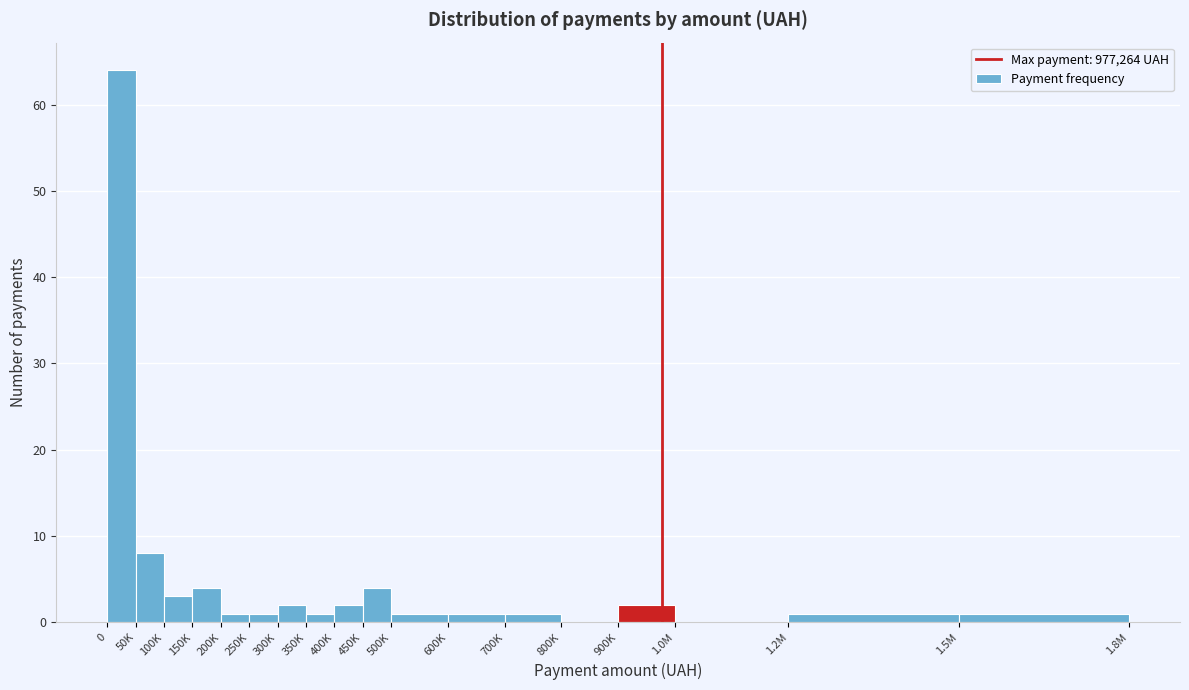

Reading left to right, transcribe all the data shown in this chart.

0=64	50K=8	100K=3	150K=4	200K=1	250K=1	300K=2	350K=1	400K=2	450K=4	500K=1	600K=1	700K=1	800K=0	900K=2	1.0M=0	1.2M=1	1.5M=1